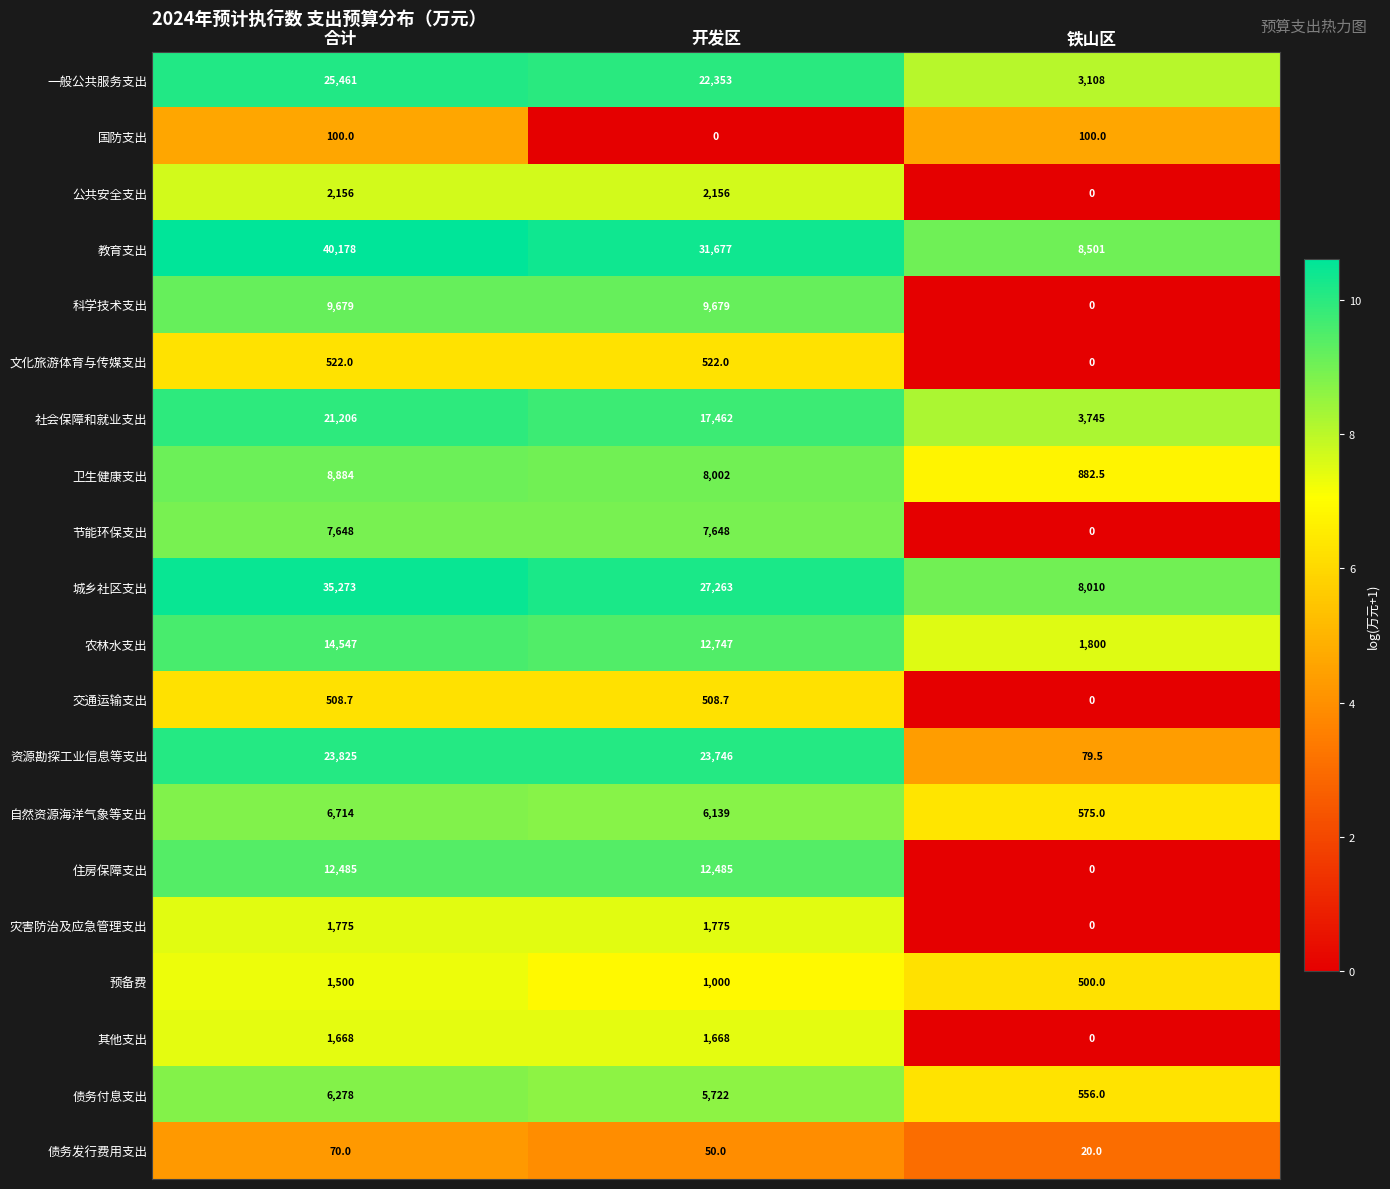

Which series has the largest total across all categories?

教育支出